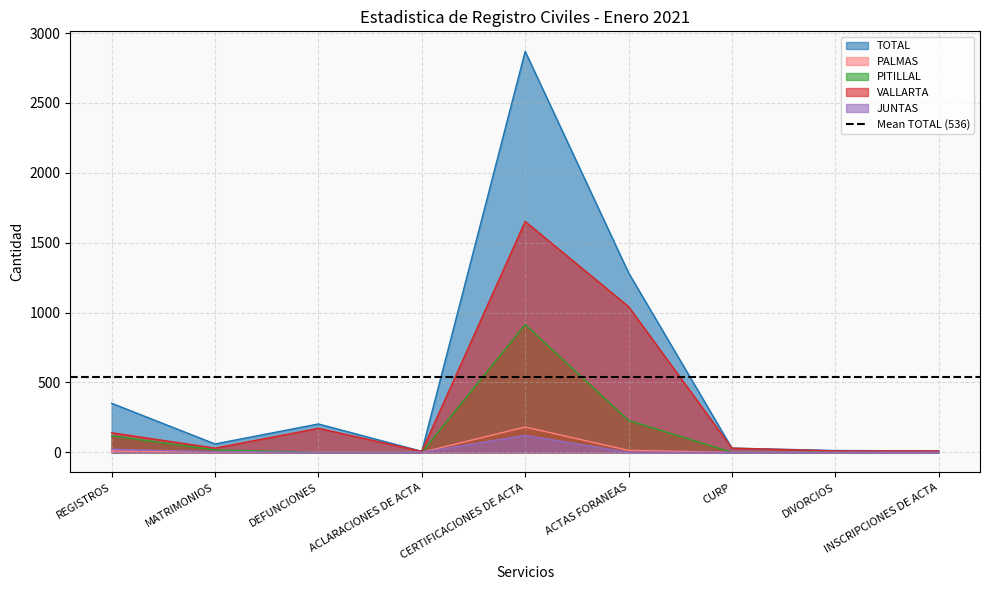

The PITILLAL series shows 0 at DEFUNCIONES. True or false?

True